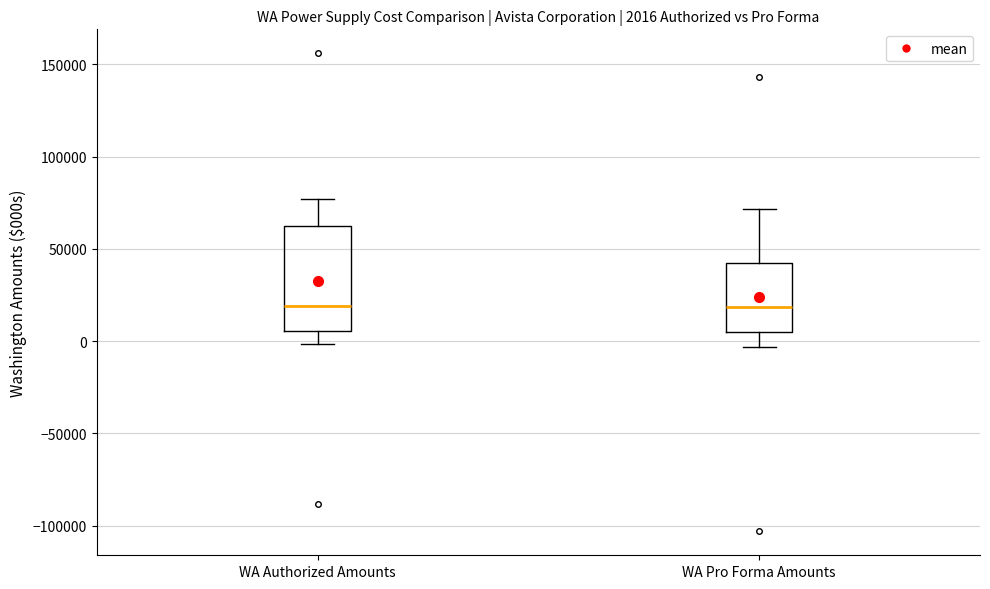

Comparing the boxes themselves (not the whiskers), which one is the tallest?

WA Authorized Amounts